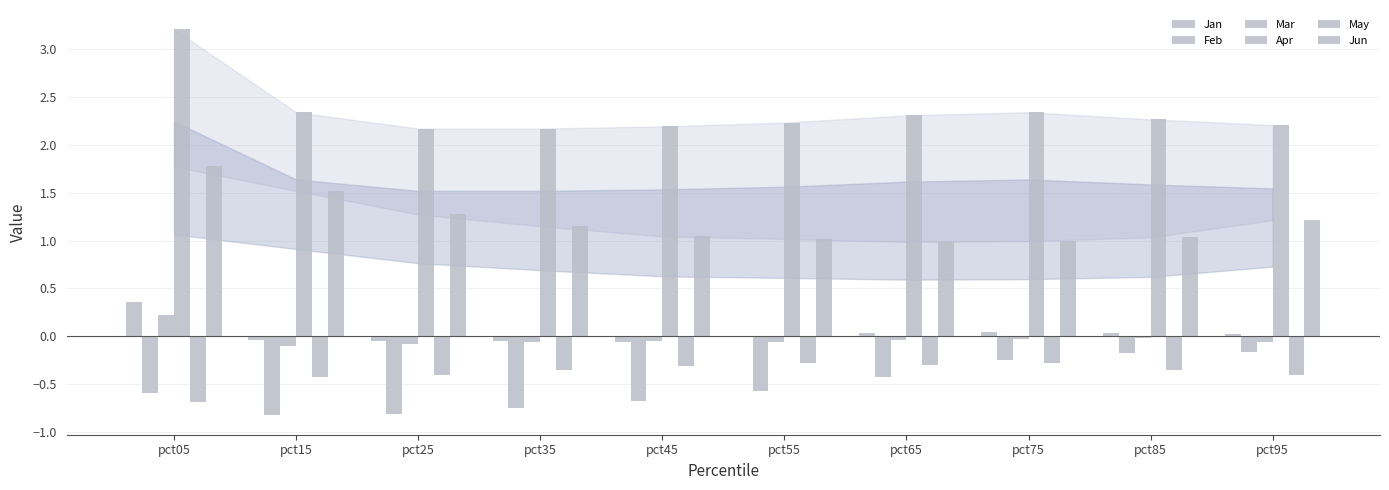

Rank the series by their maximum value, from lowest to highest.

May, Feb, Mar, Jan, Jun, Apr